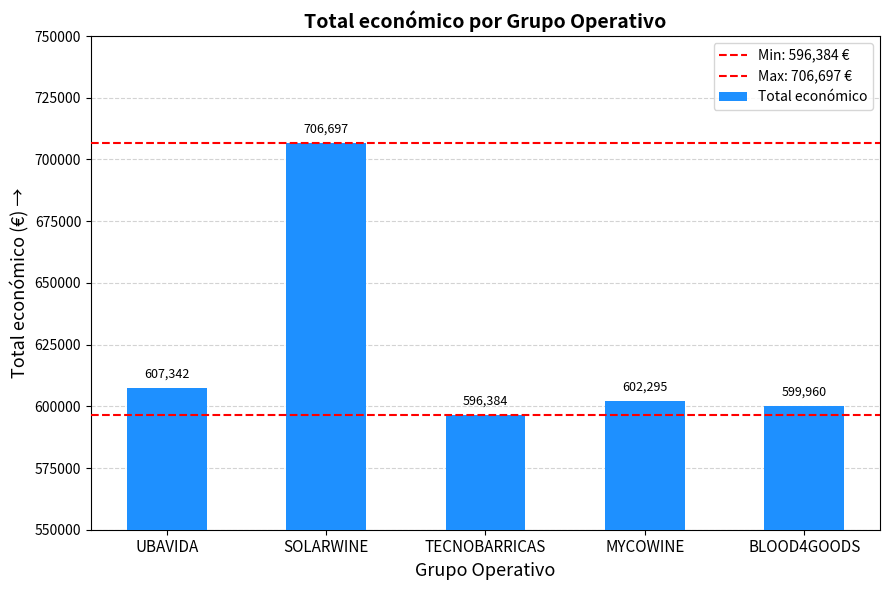

Rank the categories by value from lowest to highest.

TECNOBARRICAS, BLOOD4GOODS, MYCOWINE, UBAVIDA, SOLARWINE